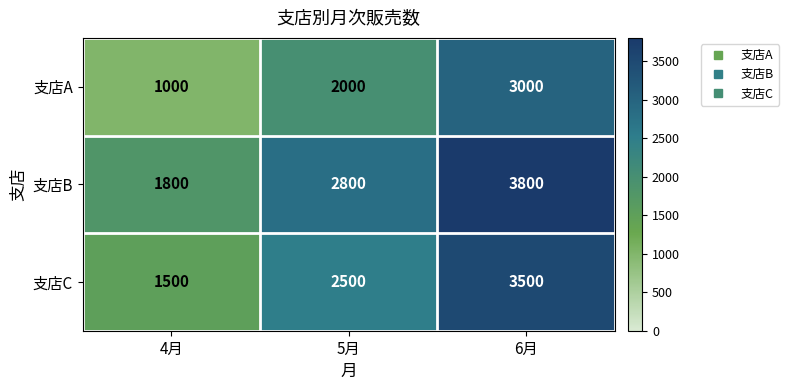

How many distinct data groups are displayed?

3